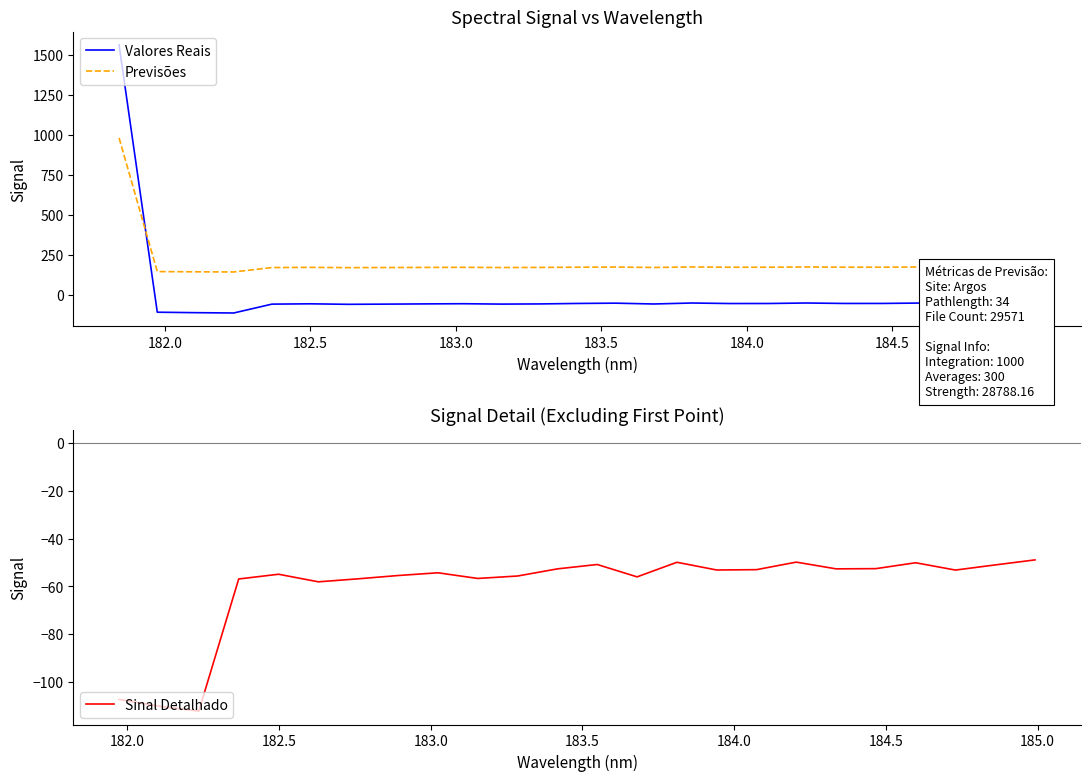

How many times do Valores Reais and Previsões cross each other?

1